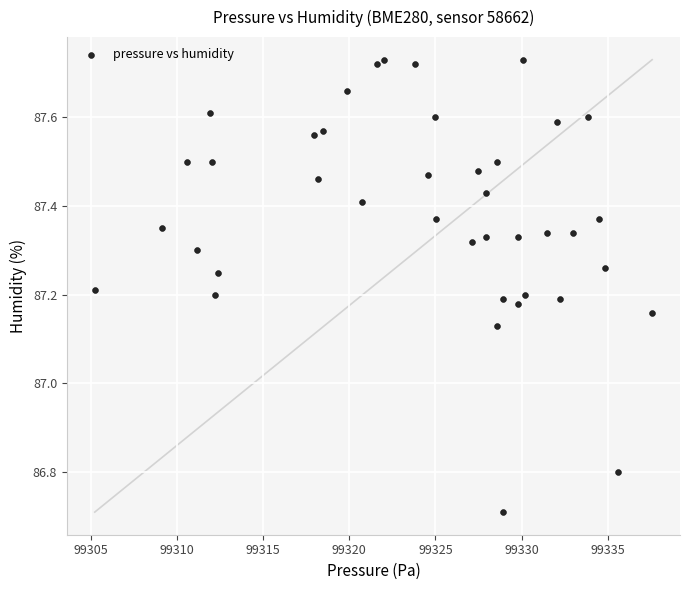

What is the range of X values (max minus min)?

32.3